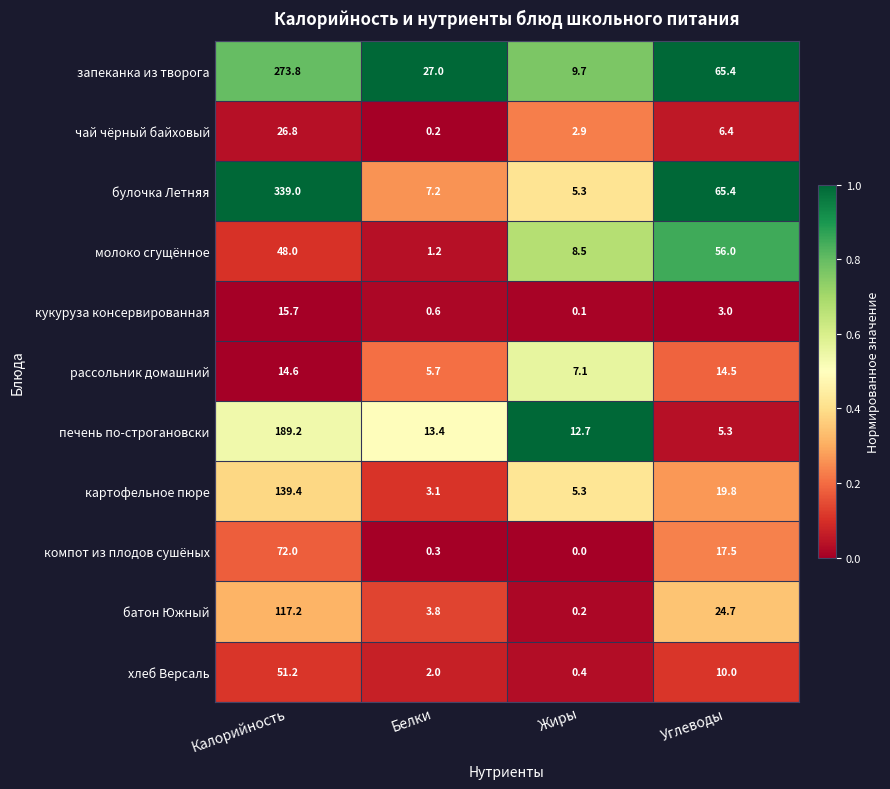

At which label does чай чёрный байховый first exceed 6?

Калорийность